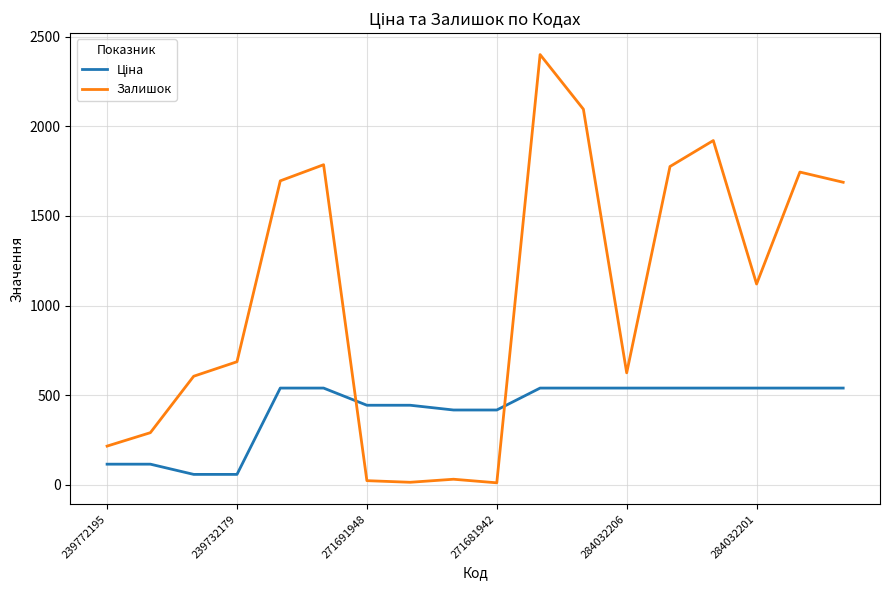

True or false: Залишок has more than 0 points higher than both neighbors.

True